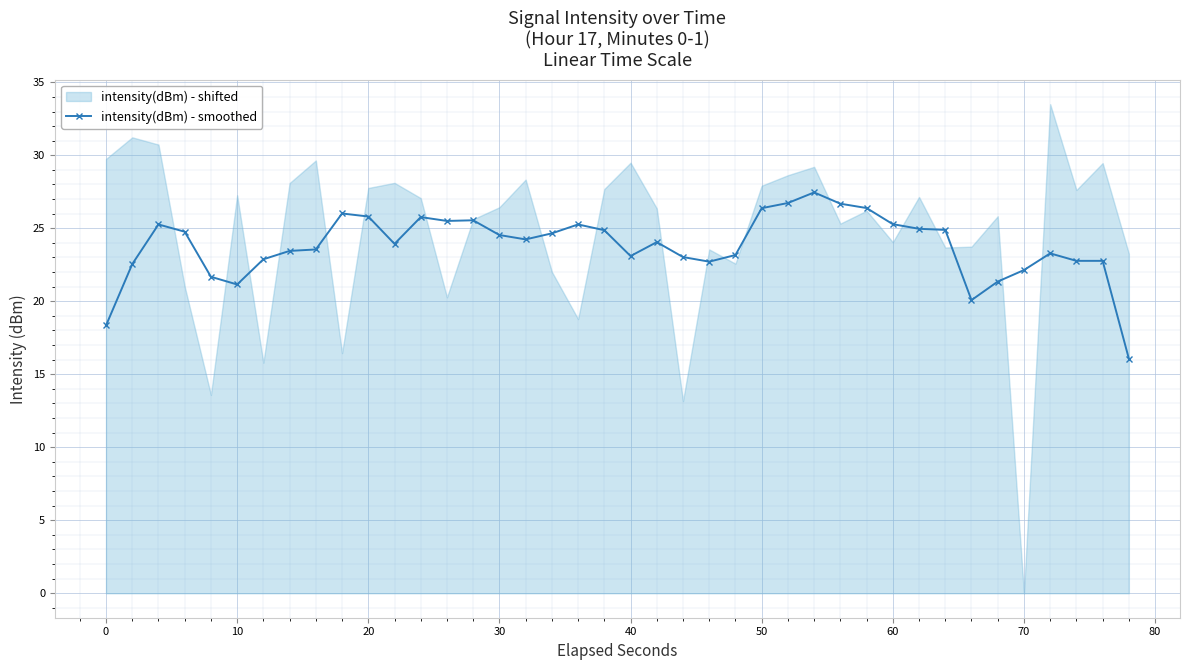

How many data points are above 24?

21